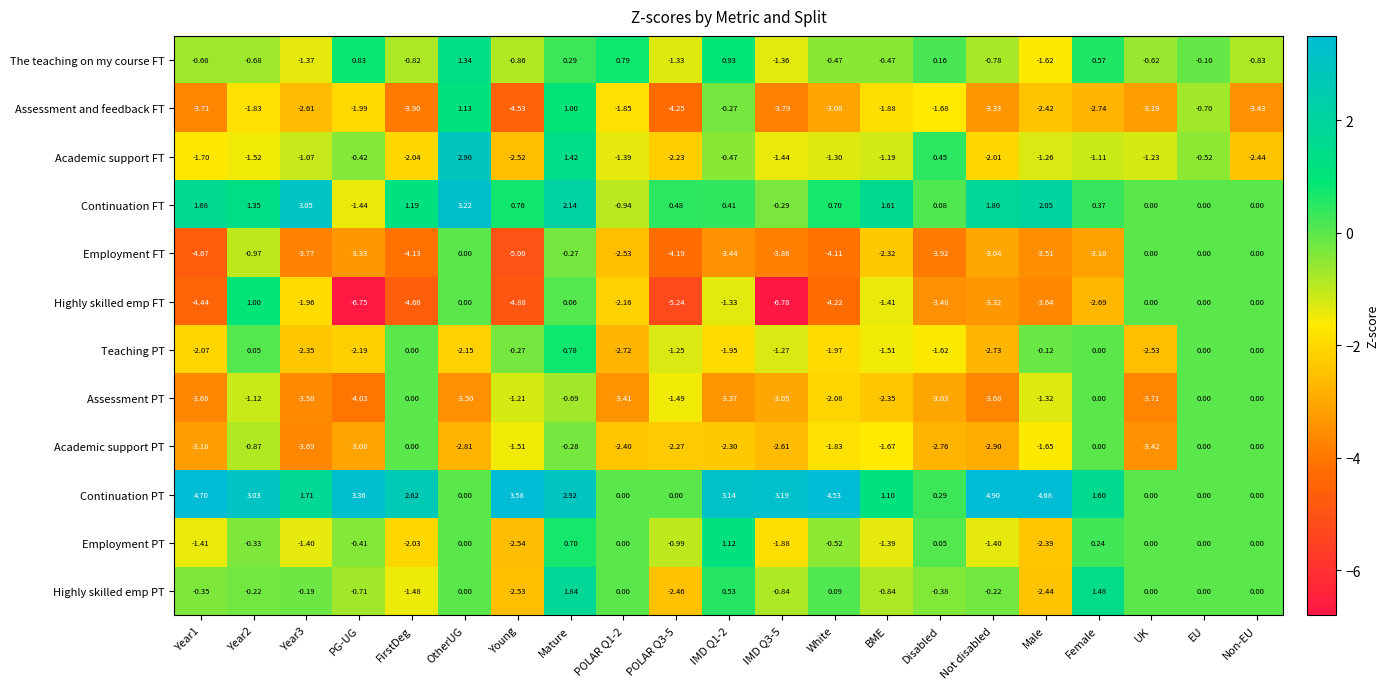

Which label corresponds to the smallest value in the chart?

IMD Q3-5